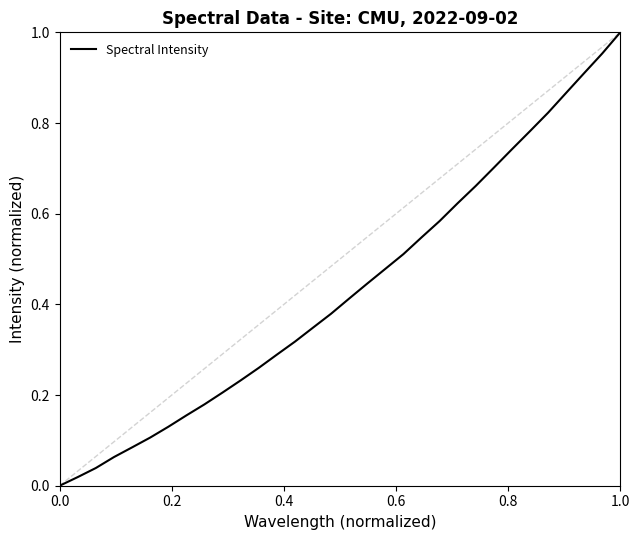

What is the sum of all values?

13.9